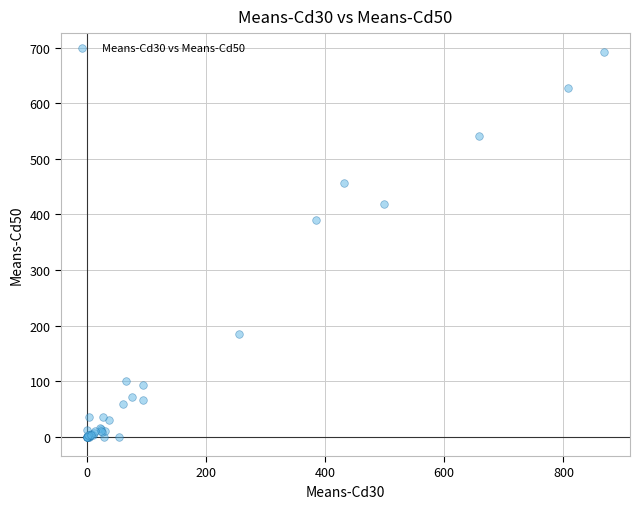

What Y value in the scatter plot is closest to 345?

390.1